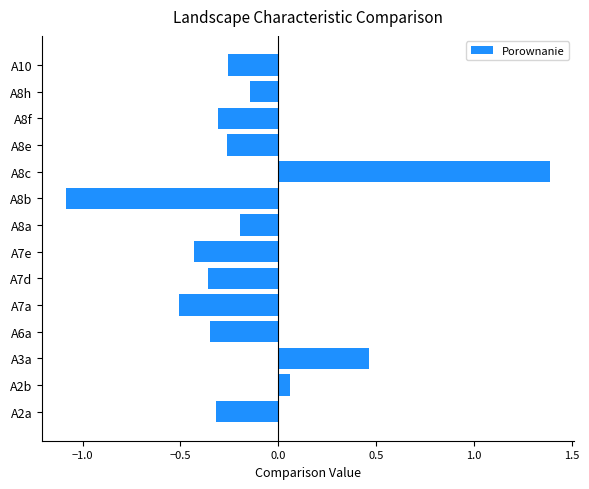

How many series are shown in this chart?

1